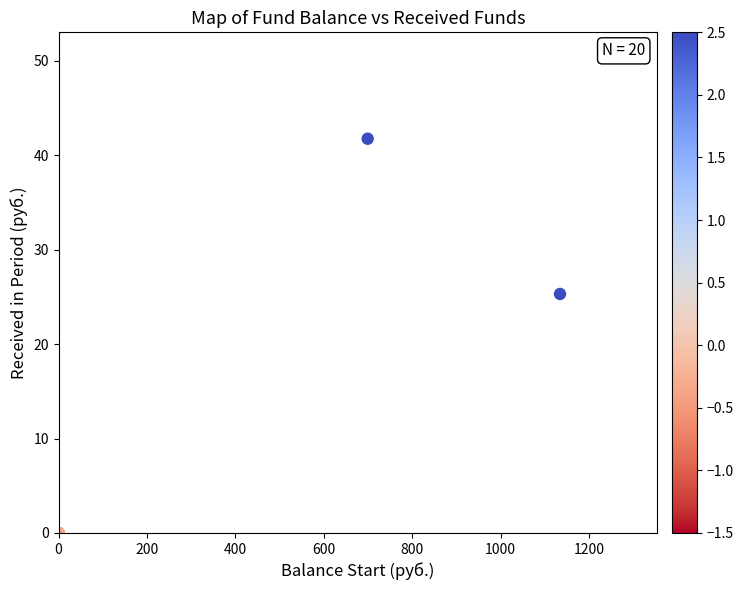

What Y value in the scatter plot is closest to 20?

25.3